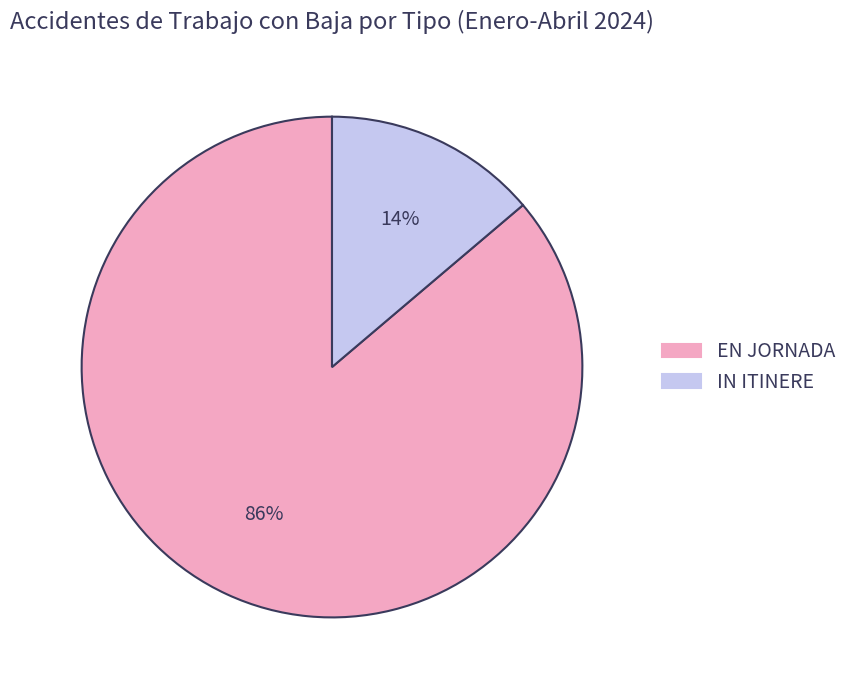

To the nearest percent, what portion does IN ITINERE represent?

14%